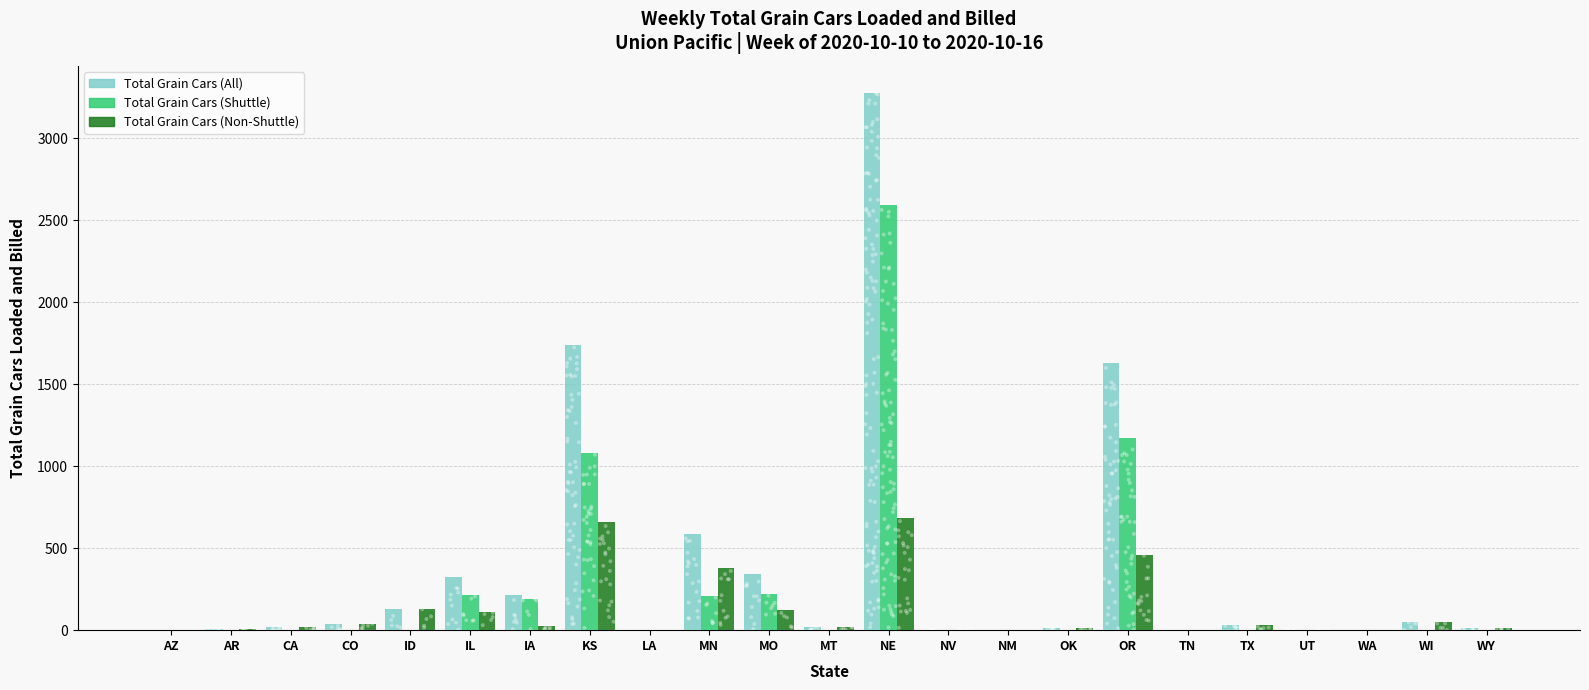

Which series has the largest total across all categories?

Total Grain Cars (All)